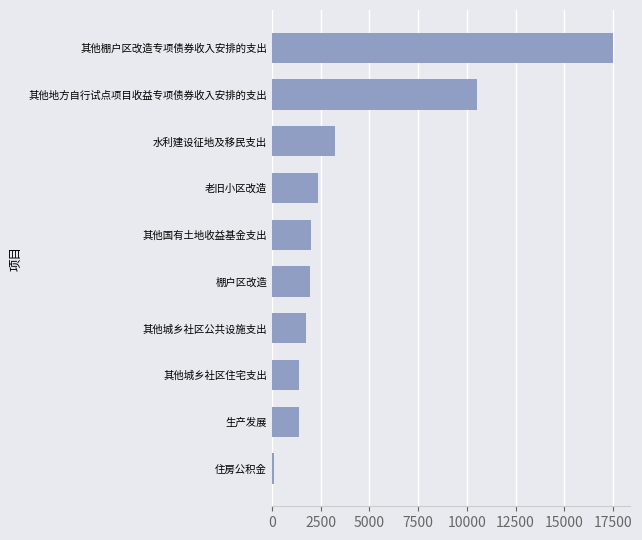

What is the ratio of the value at 生产发展 to the value at 其他城乡社区公共设施支出?

0.8